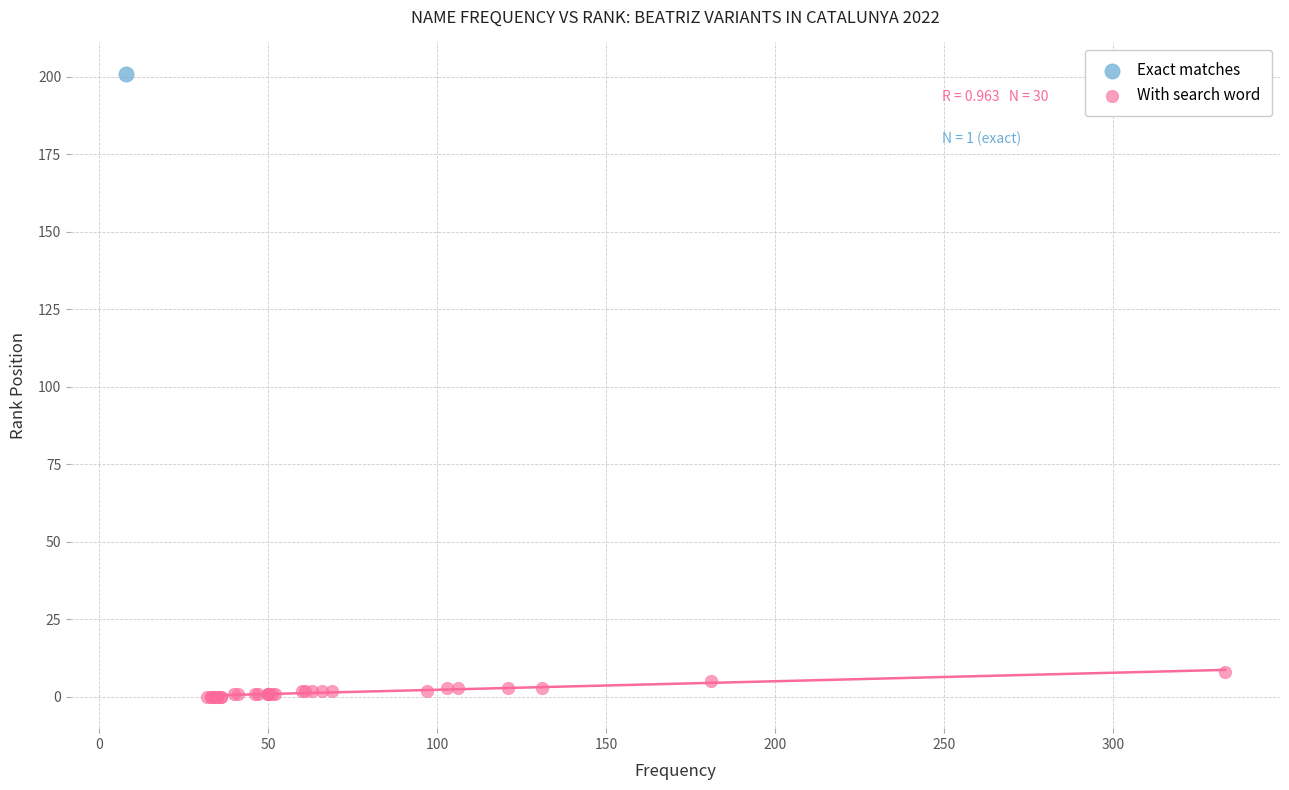

What are all the series names shown in the legend?

Exact matches, With search word